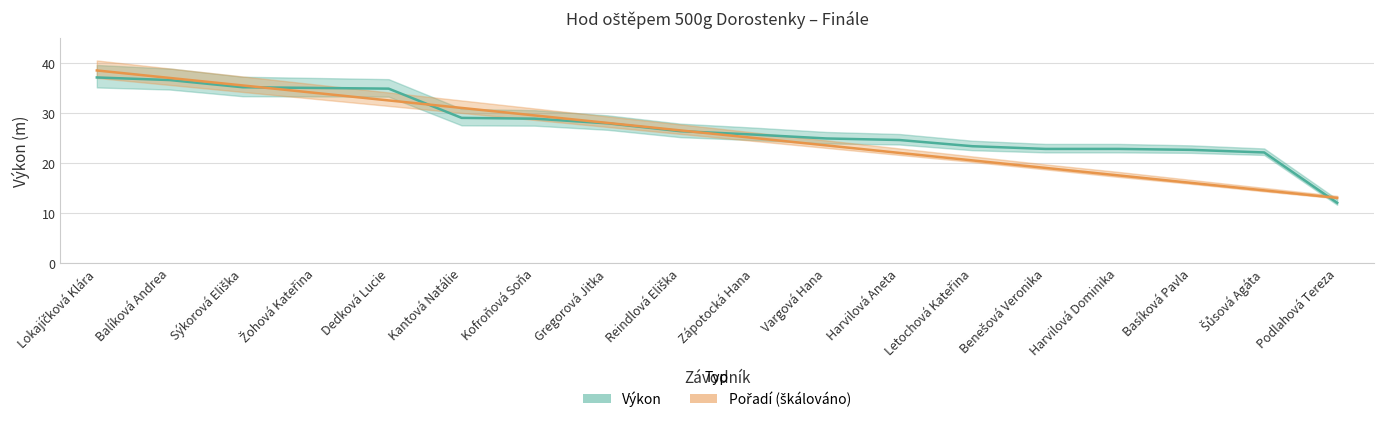

What is the highest value of the Výkon series?

37.1